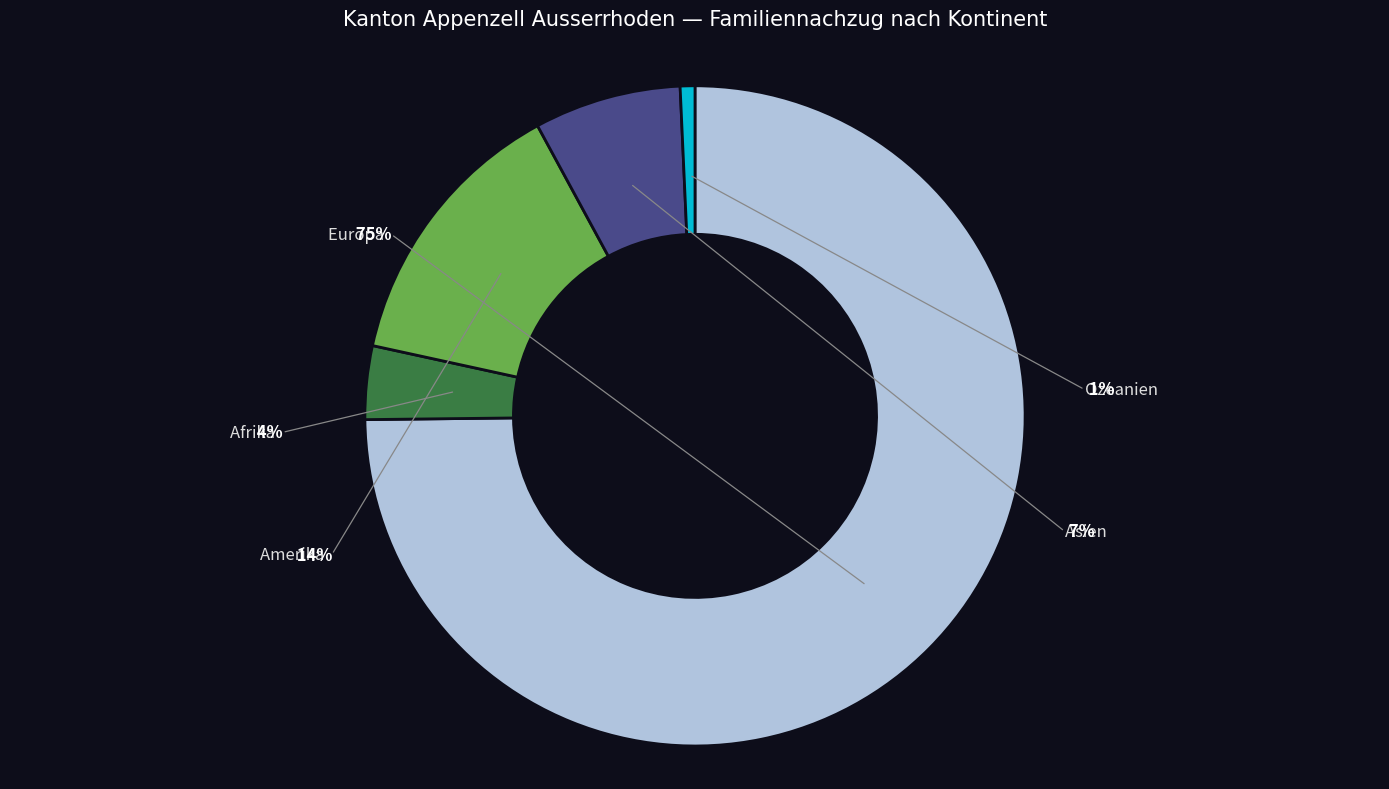

To the nearest percent, what portion does Amerika represent?

14%